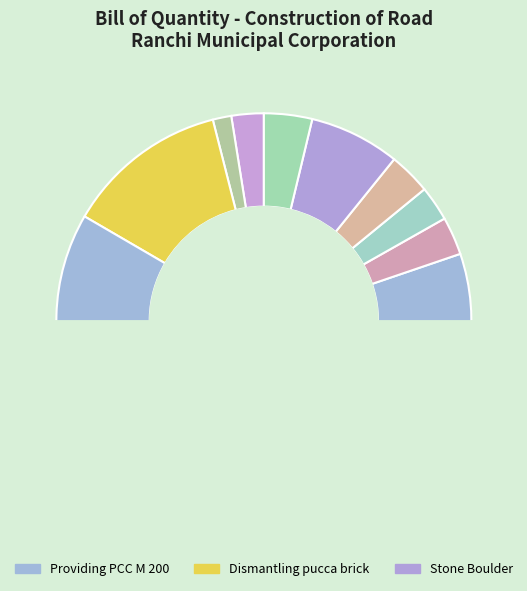

The Sand 18 KM slice represents 3% of the pie. True or false?

True